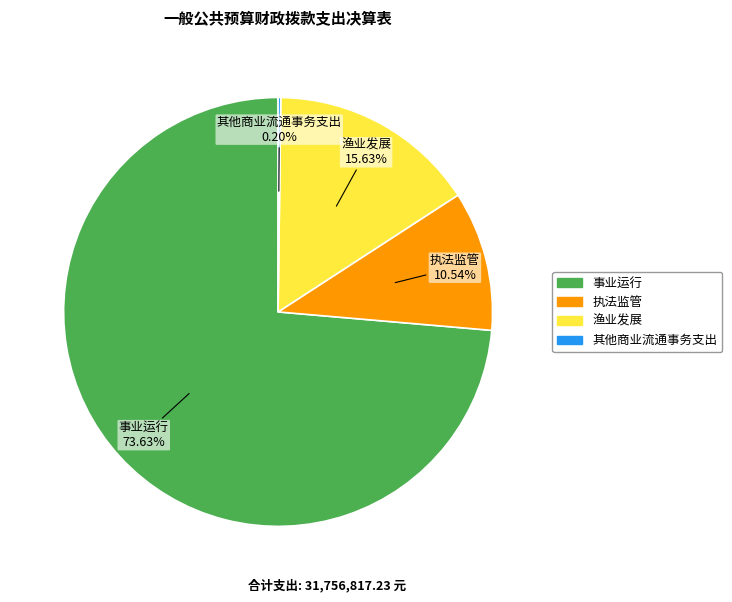

What is the majority slice?

事业运行